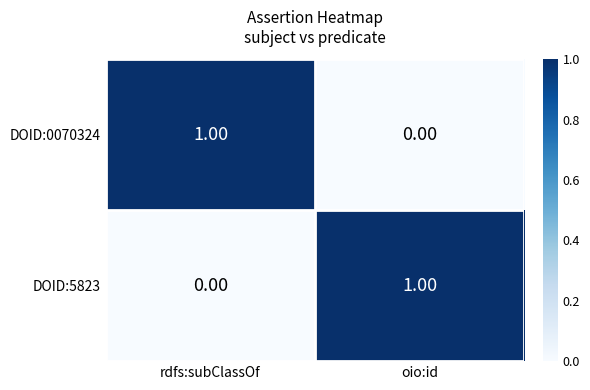

What is the total value across all series at oio:id?

1